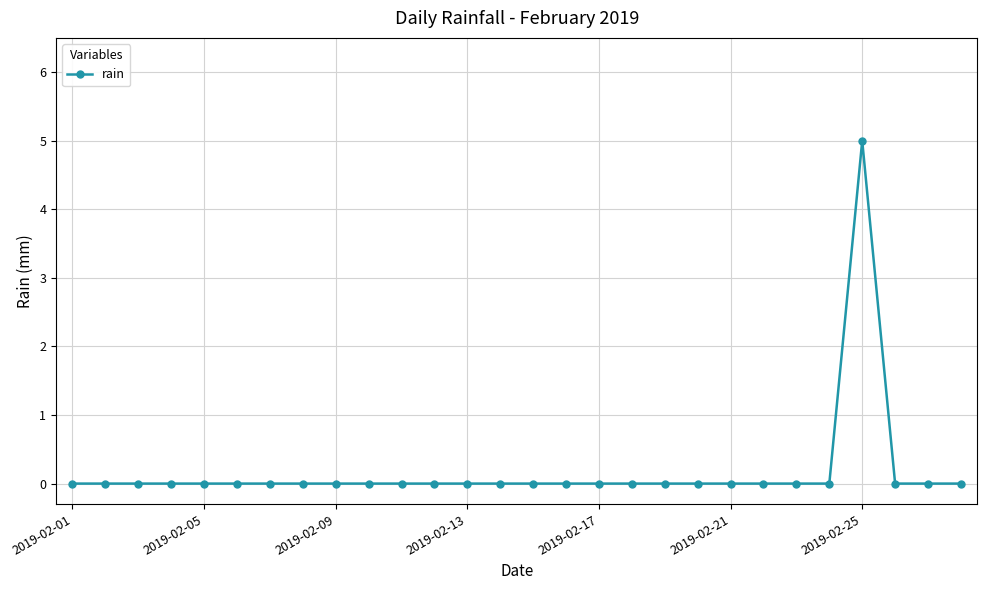

What is the difference between the maximum and minimum values?

5